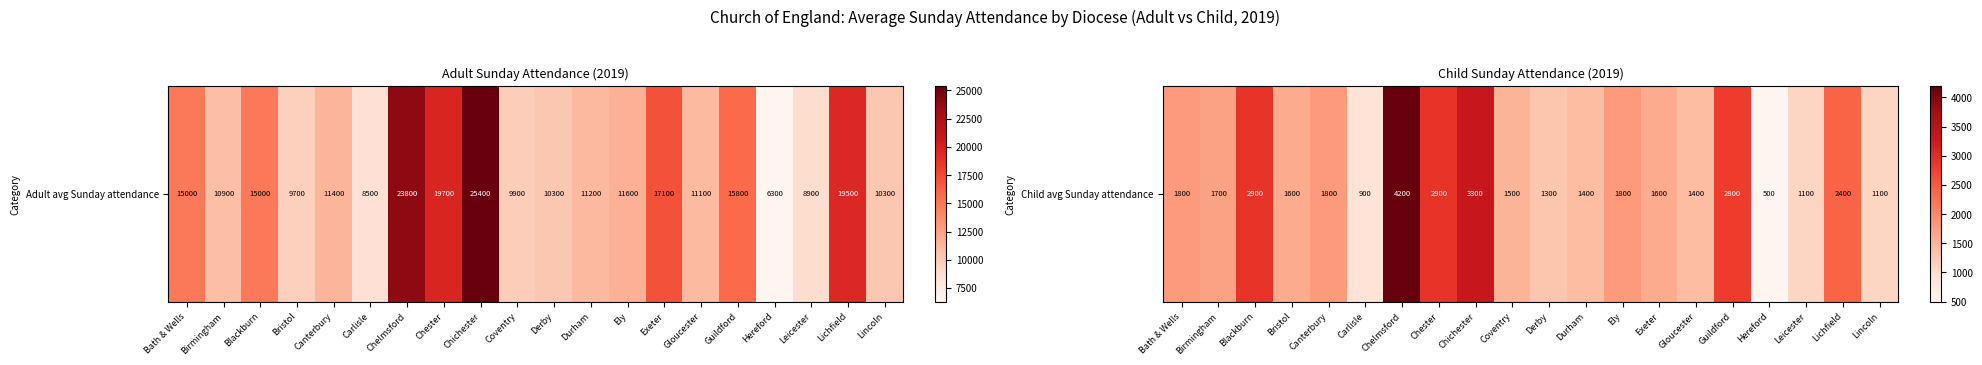

The chart shows a value of 2900 at Blackburn. True or false?

True